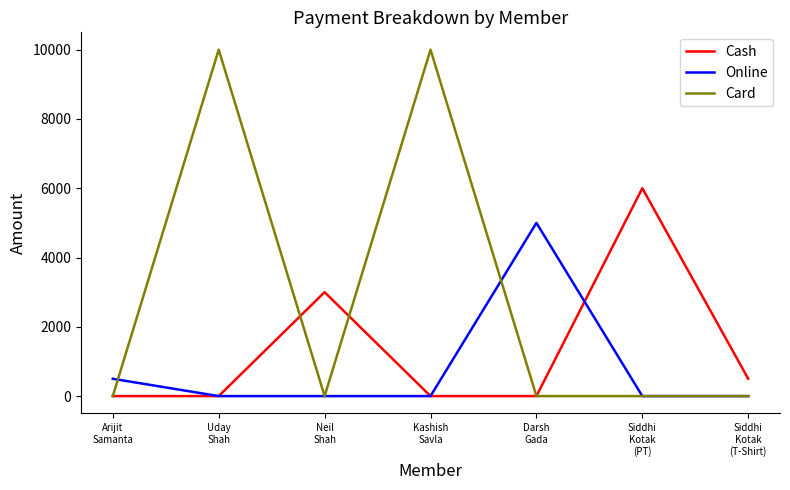

What is the greatest value displayed?

10000